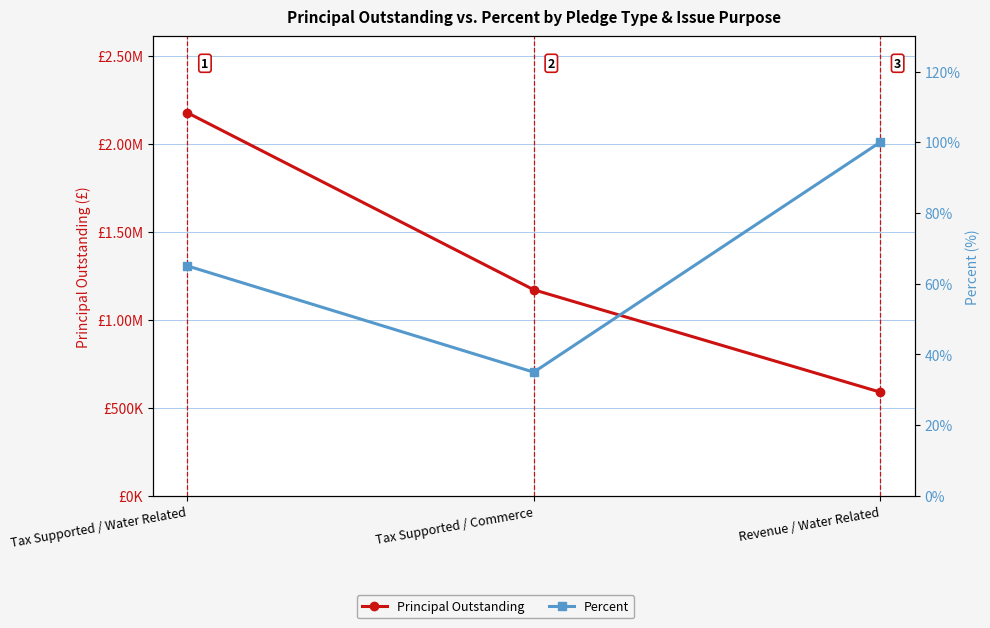

True or false: Principal Outstanding has a value of 873073.8 at Revenue / Water Related.

False